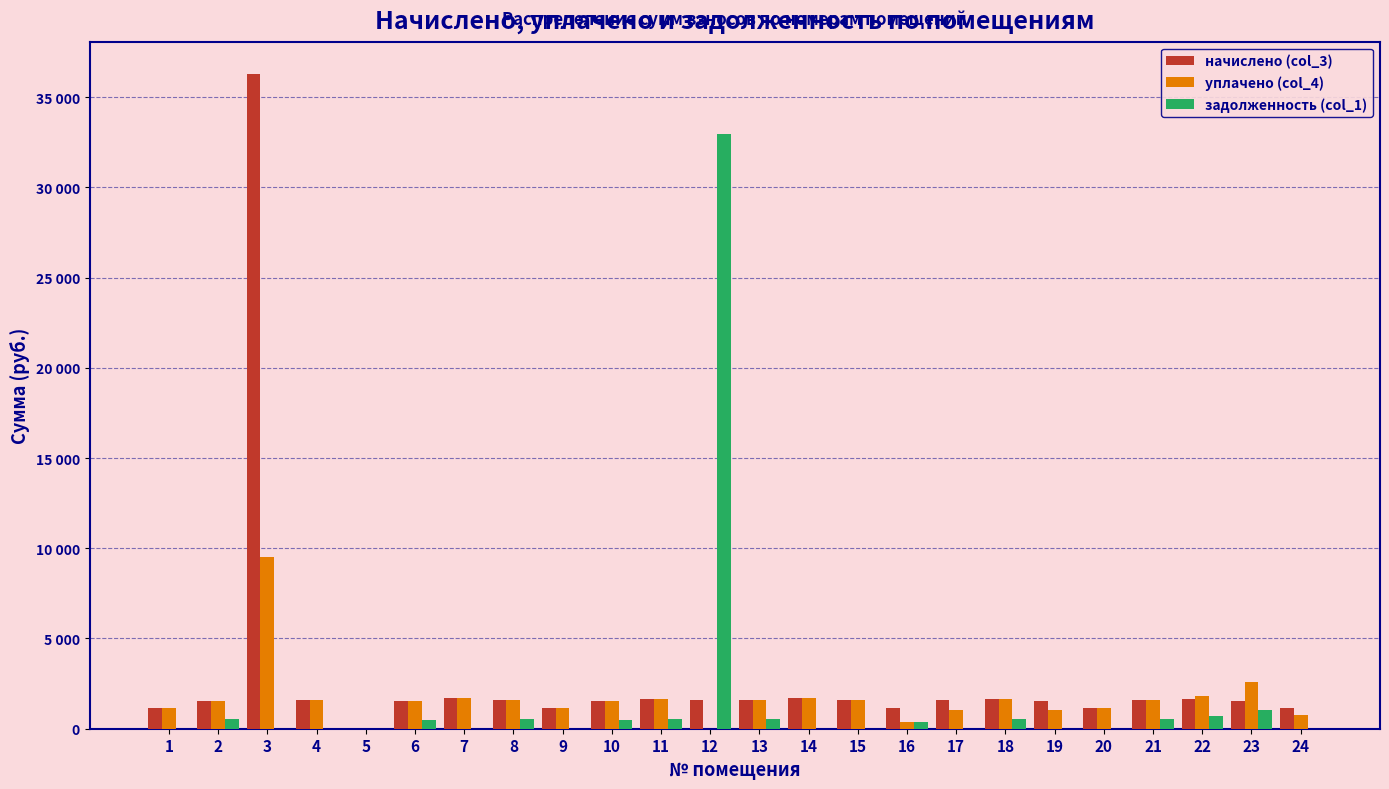

What are all the series names shown in the legend?

начислено (col_3), уплачено (col_4), задолженность (col_1)